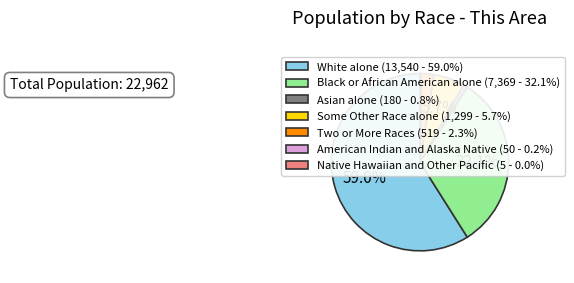

Is there any slice that represents more than half of the pie?

Yes